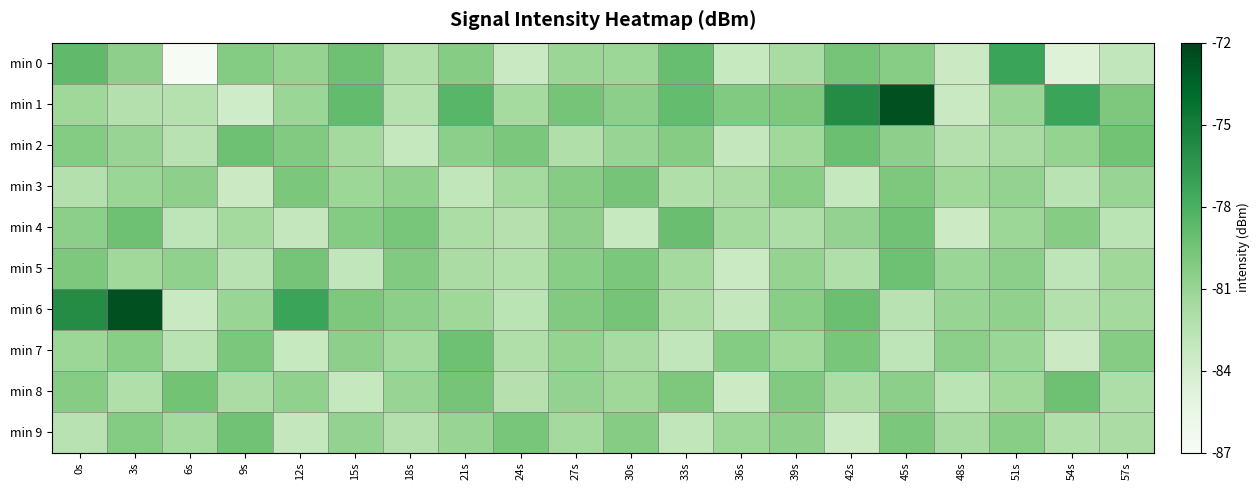

Reading right to left, list all the values displayed in this chart.

min 0: 57s=0.3	54s=0.2	51s=0.6	48s=0.2	45s=0.4	42s=0.5	39s=0.3	36s=0.2	33s=0.5	30s=0.4	27s=0.4	24s=0.2	21s=0.4	18s=0.3	15s=0.5	12s=0.4	9s=0.5	6s=0.0	3s=0.4	0s=0.5
min 1: 57s=0.5	54s=0.7	51s=0.4	48s=0.2	45s=1.0	42s=0.7	39s=0.5	36s=0.5	33s=0.5	30s=0.4	27s=0.5	24s=0.4	21s=0.6	18s=0.3	15s=0.5	12s=0.4	9s=0.2	6s=0.3	3s=0.3	0s=0.4
min 2: 57s=0.5	54s=0.4	51s=0.4	48s=0.3	45s=0.4	42s=0.5	39s=0.4	36s=0.3	33s=0.4	30s=0.4	27s=0.3	24s=0.5	21s=0.4	18s=0.3	15s=0.4	12s=0.5	9s=0.5	6s=0.3	3s=0.4	0s=0.5
min 3: 57s=0.4	54s=0.3	51s=0.4	48s=0.4	45s=0.5	42s=0.3	39s=0.4	36s=0.3	33s=0.3	30s=0.5	27s=0.4	24s=0.4	21s=0.3	18s=0.4	15s=0.4	12s=0.5	9s=0.2	6s=0.4	3s=0.4	0s=0.3
min 4: 57s=0.3	54s=0.4	51s=0.4	48s=0.2	45s=0.5	42s=0.4	39s=0.3	36s=0.4	33s=0.5	30s=0.2	27s=0.4	24s=0.3	21s=0.3	18s=0.5	15s=0.5	12s=0.3	9s=0.4	6s=0.3	3s=0.5	0s=0.4
min 5: 57s=0.4	54s=0.3	51s=0.4	48s=0.4	45s=0.5	42s=0.3	39s=0.4	36s=0.2	33s=0.4	30s=0.5	27s=0.4	24s=0.3	21s=0.3	18s=0.5	15s=0.3	12s=0.5	9s=0.3	6s=0.4	3s=0.4	0s=0.5
min 6: 57s=0.4	54s=0.3	51s=0.4	48s=0.4	45s=0.3	42s=0.5	39s=0.4	36s=0.3	33s=0.3	30s=0.5	27s=0.5	24s=0.3	21s=0.4	18s=0.4	15s=0.5	12s=0.7	9s=0.4	6s=0.2	3s=1.0	0s=0.7
min 7: 57s=0.4	54s=0.2	51s=0.4	48s=0.4	45s=0.3	42s=0.5	39s=0.4	36s=0.5	33s=0.3	30s=0.4	27s=0.4	24s=0.3	21s=0.5	18s=0.4	15s=0.4	12s=0.2	9s=0.5	6s=0.3	3s=0.4	0s=0.4
min 8: 57s=0.3	54s=0.5	51s=0.4	48s=0.3	45s=0.4	42s=0.3	39s=0.5	36s=0.2	33s=0.5	30s=0.4	27s=0.4	24s=0.3	21s=0.5	18s=0.4	15s=0.3	12s=0.4	9s=0.3	6s=0.5	3s=0.3	0s=0.4
min 9: 57s=0.3	54s=0.3	51s=0.4	48s=0.4	45s=0.5	42s=0.2	39s=0.4	36s=0.4	33s=0.3	30s=0.4	27s=0.4	24s=0.5	21s=0.4	18s=0.3	15s=0.4	12s=0.3	9s=0.5	6s=0.4	3s=0.5	0s=0.3